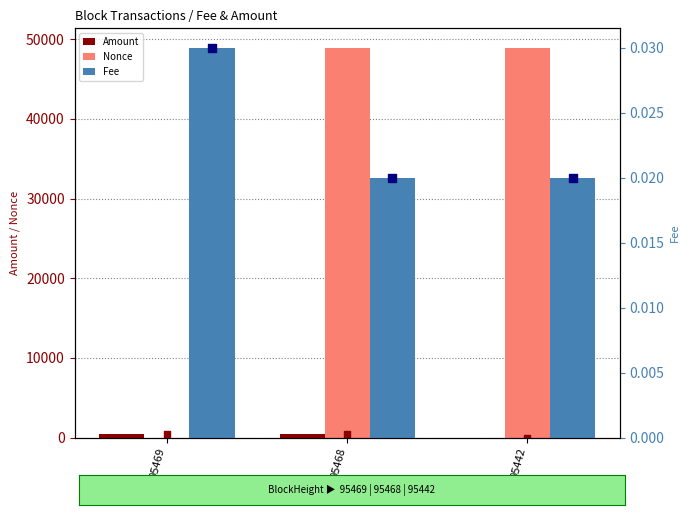

At how many categories does at least one series exceed 13297?

2